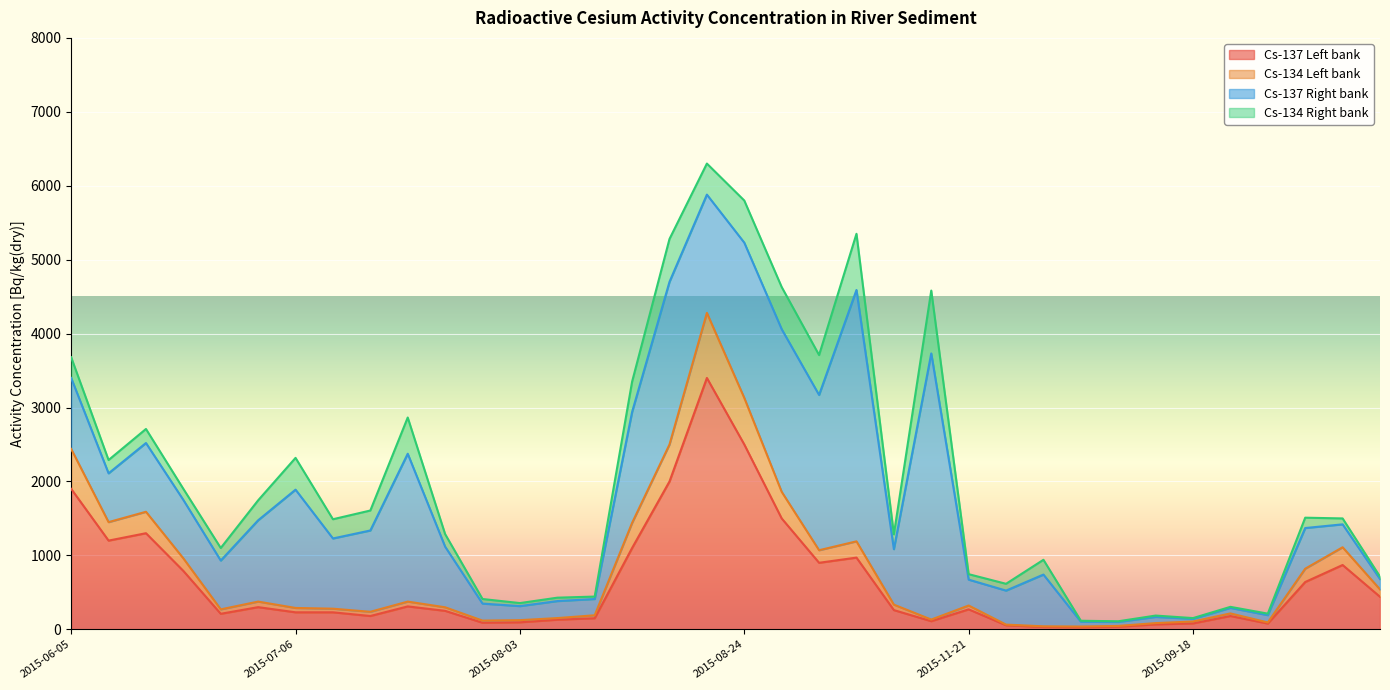

What are all the series names shown in the legend?

Cs-137 Left bank, Cs-134 Left bank, Cs-137 Right bank, Cs-134 Right bank